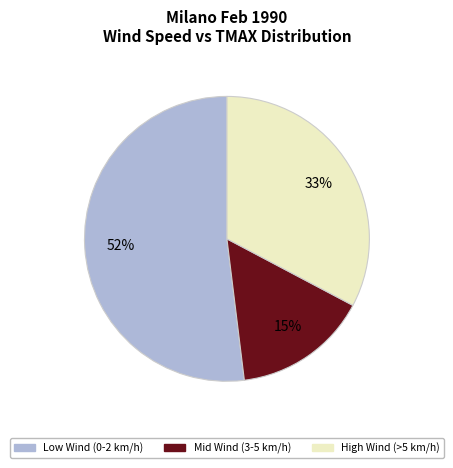

To the nearest percent, what is the difference between the largest and smallest slice percentages?

37%